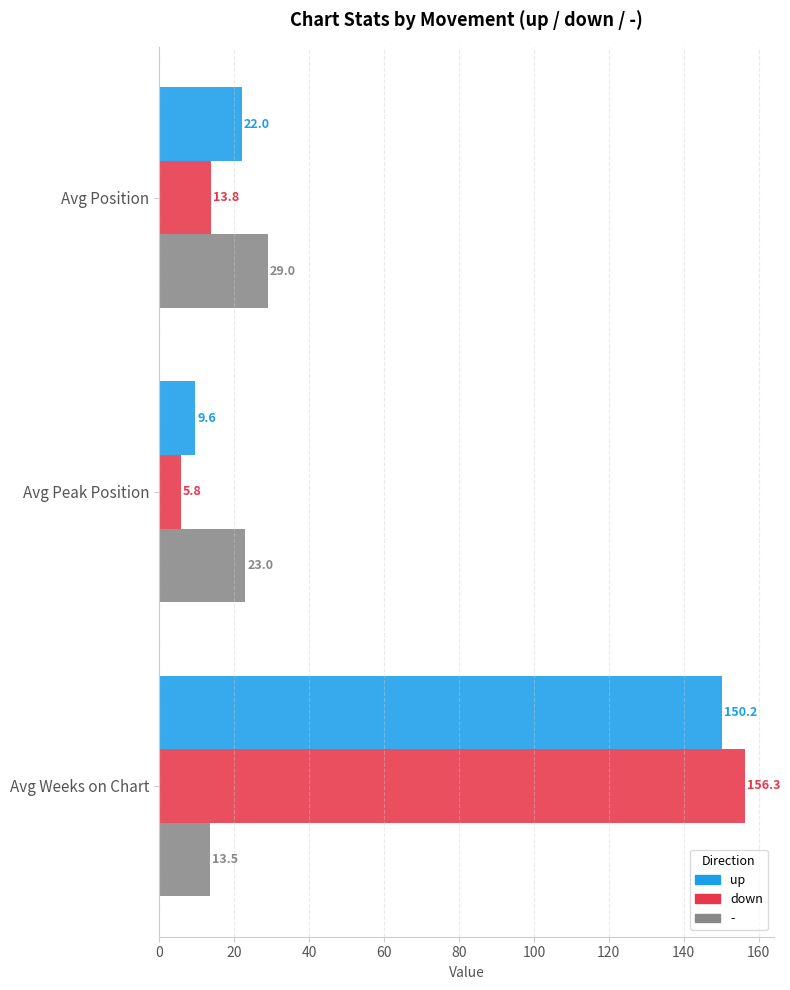

Which series has the widest spread of values?

down